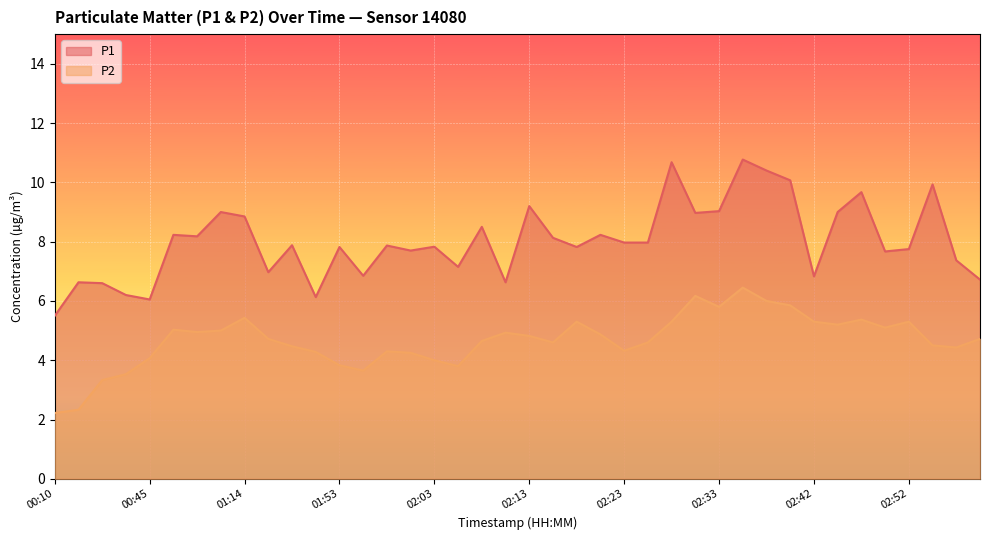

True or false: P1 and P2 cross at least once.

False